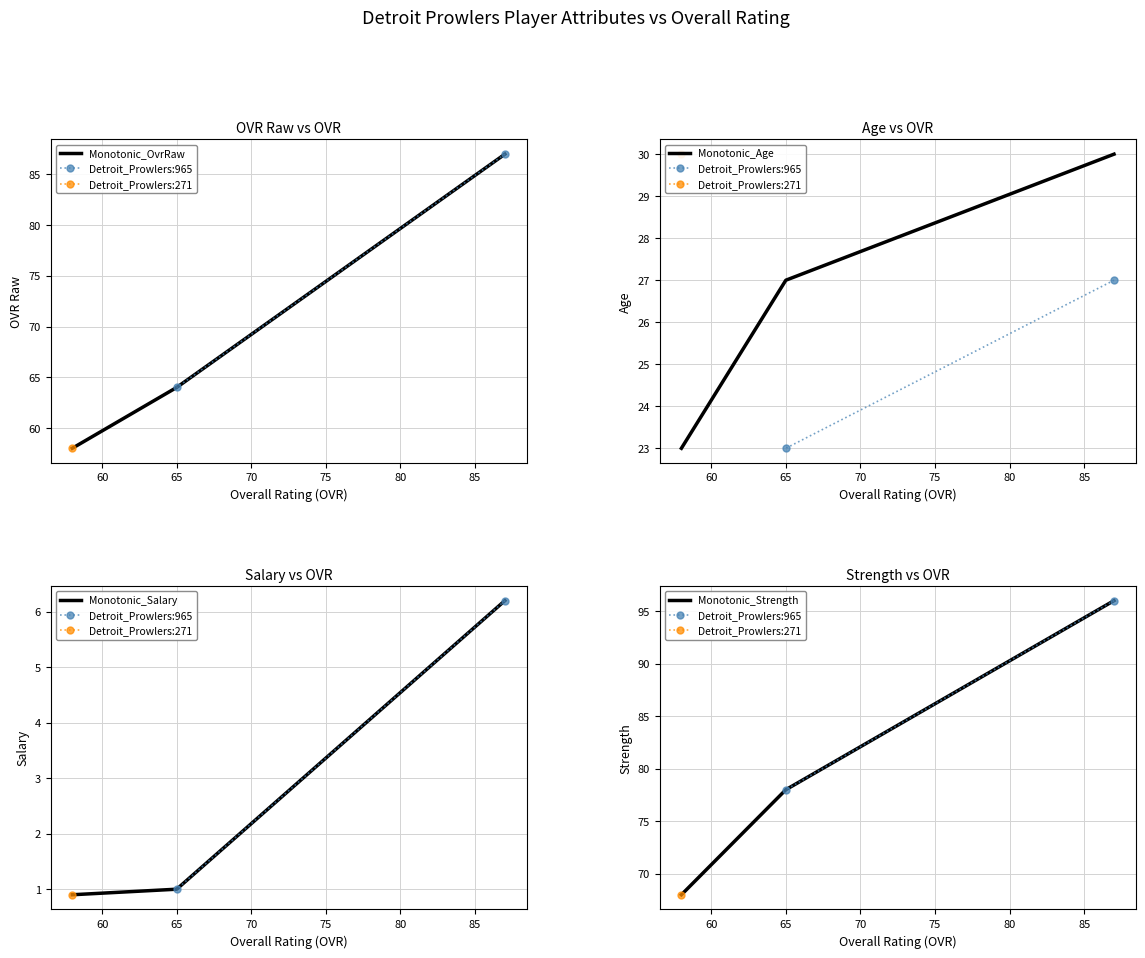

What is the lowest value of the Monotonic_OvrRaw series?

58